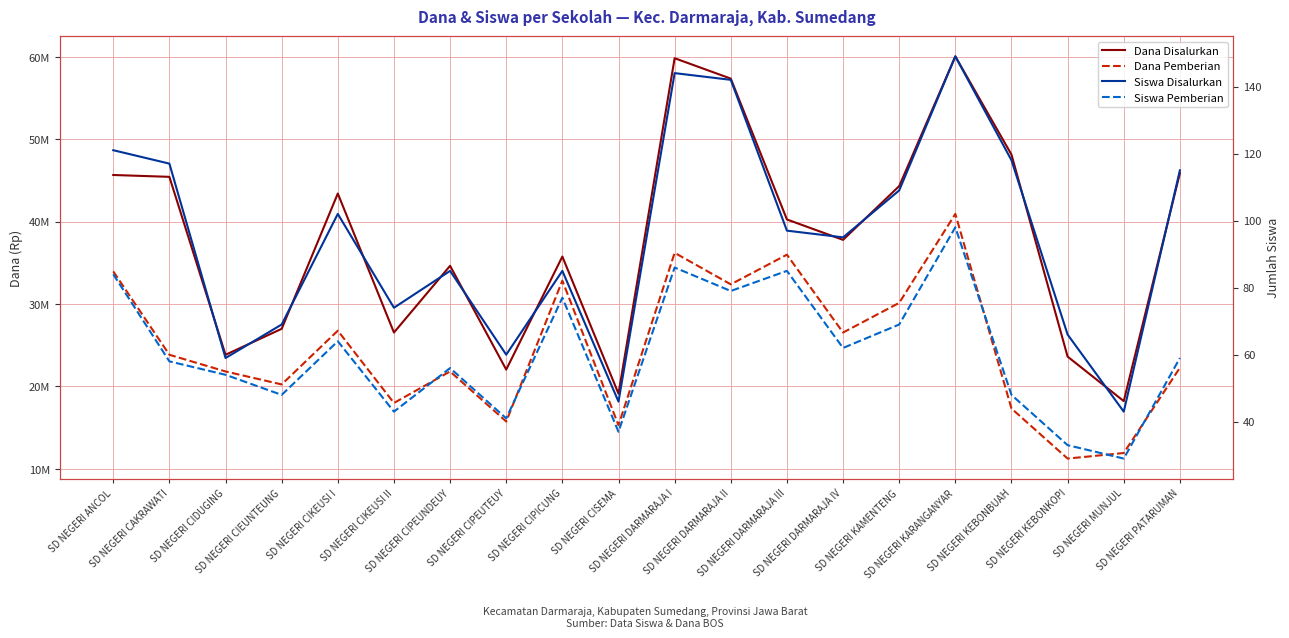

What is the label of the 16th point from the right?

SD NEGERI CIKEUSI I